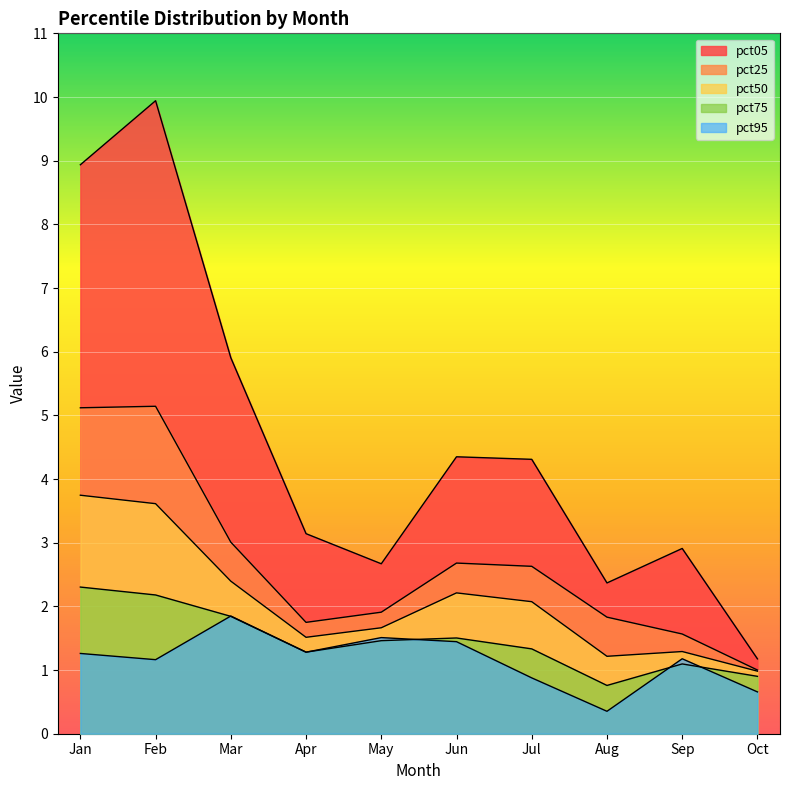

Reading left to right, extract all data points from this chart.

pct05: 8.9	9.9	5.9	3.1	2.7	4.3	4.3	2.4	2.9	1.2
pct25: 5.1	5.1	3.0	1.7	1.9	2.7	2.6	1.8	1.6	1.0
pct50: 3.7	3.6	2.4	1.5	1.7	2.2	2.1	1.2	1.3	1.0
pct75: 2.3	2.2	1.8	1.3	1.5	1.5	1.3	0.8	1.1	0.9
pct95: 1.3	1.2	1.8	1.3	1.5	1.4	0.9	0.4	1.2	0.7